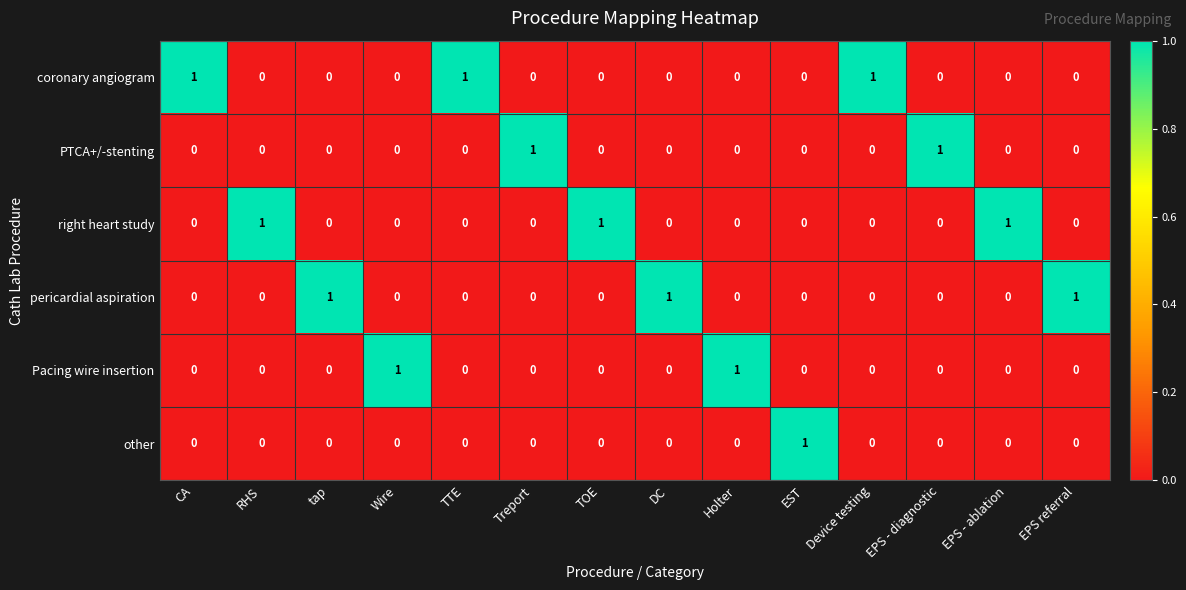

At how many categories does at least one series exceed 0?

14